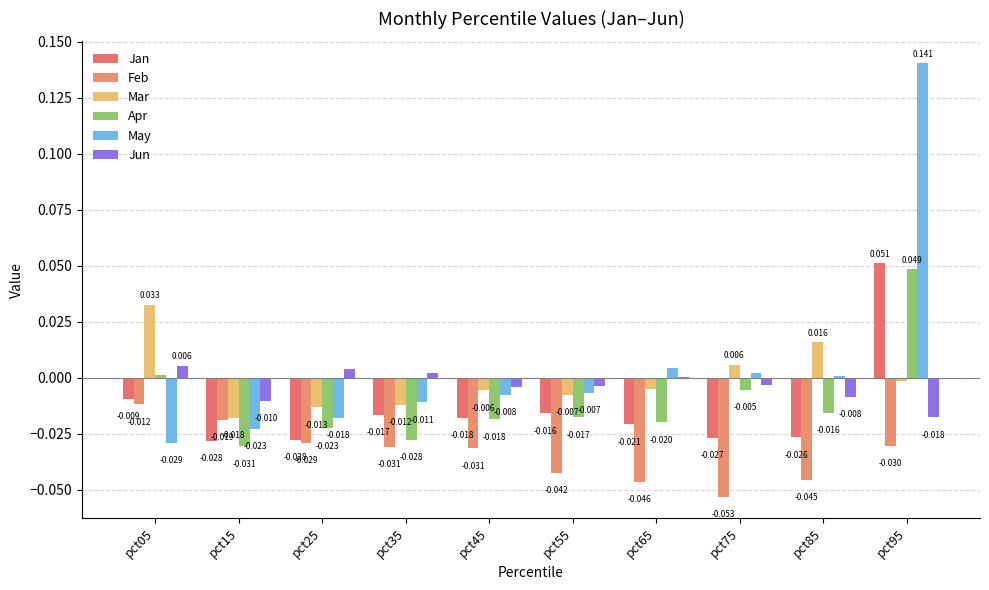

What is the sum of all May values?

0.1